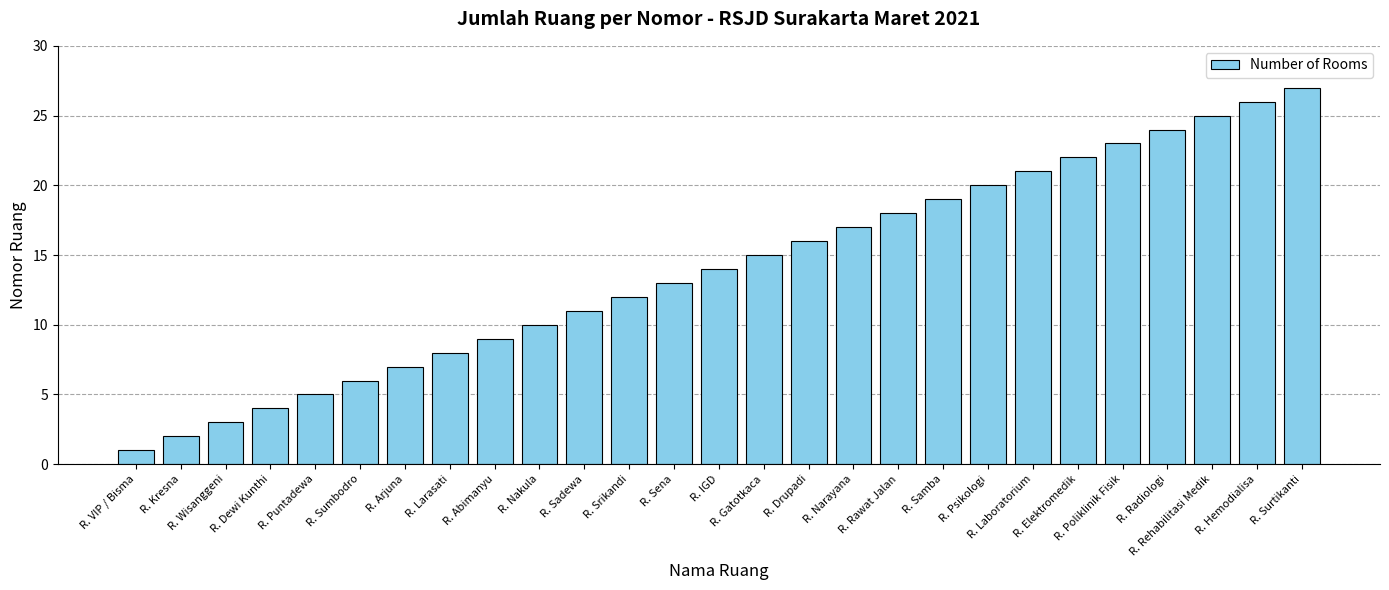

What is the difference between the values at R. Sena and R. Wisanggeni?

10